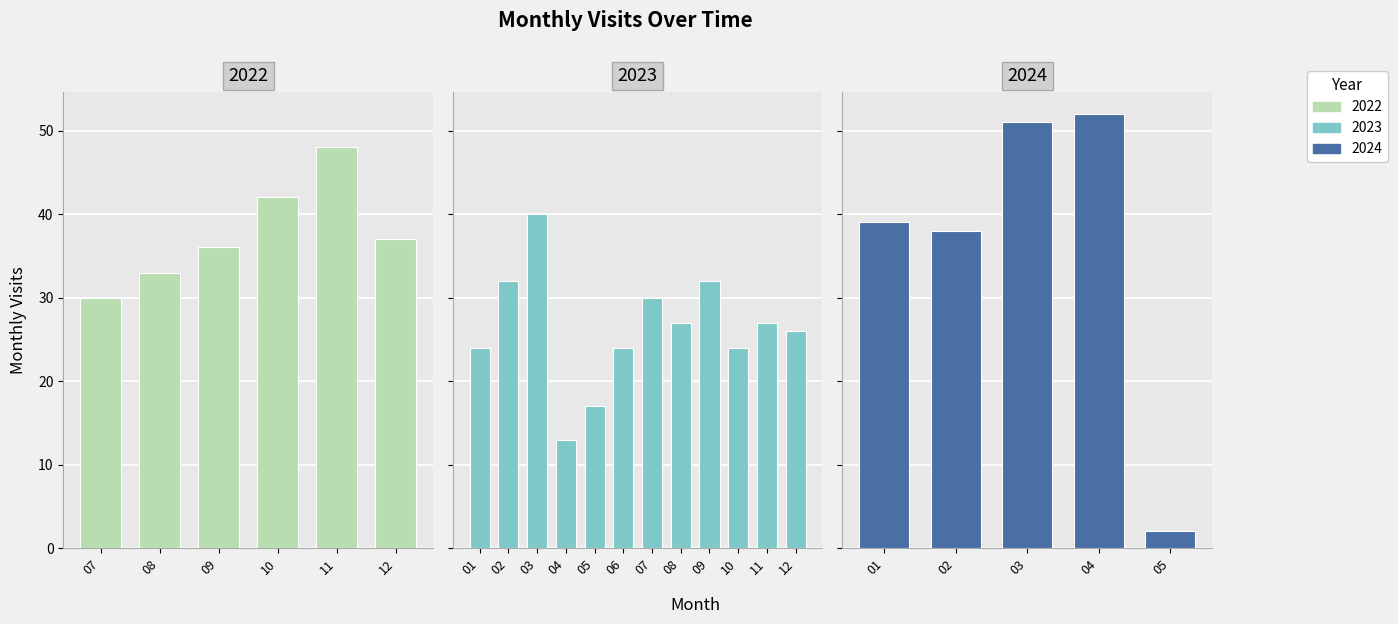

Reading left to right, extract all data points from this chart.

2022-07=30	2022-08=33	2022-09=36	2022-10=42	2022-11=48	2022-12=37	2023-01=24	2023-02=32	2023-03=40	2023-04=13	2023-05=17	2023-06=24	2023-07=30	2023-08=27	2023-09=32	2023-10=24	2023-11=27	2023-12=26	2024-01=39	2024-02=38	2024-03=51	2024-04=52	2024-05=2